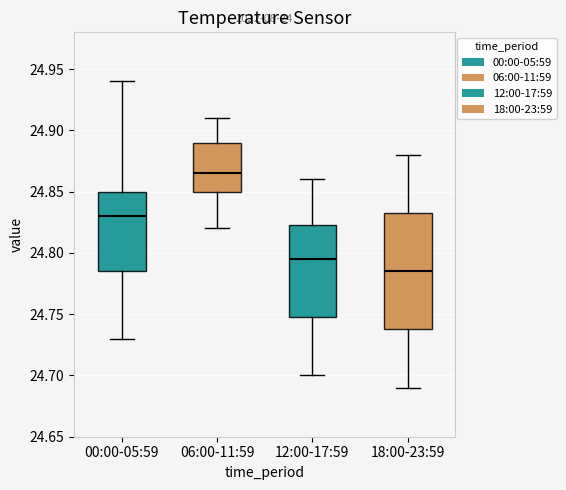

Reading left to right, read every box against the y-axis: the position of its median line, the range the box covers, and the ends of its whiskers. The values are not printed on the chart, so give them approximately, as read against the axis.

00:00-05:59: median 24.830, box 24.785 to 24.850, whiskers 24.730 to 24.940
06:00-11:59: median 24.865, box 24.850 to 24.890, whiskers 24.820 to 24.910
12:00-17:59: median 24.795, box 24.750 to 24.825, whiskers 24.700 to 24.860
18:00-23:59: median 24.785, box 24.740 to 24.835, whiskers 24.690 to 24.880